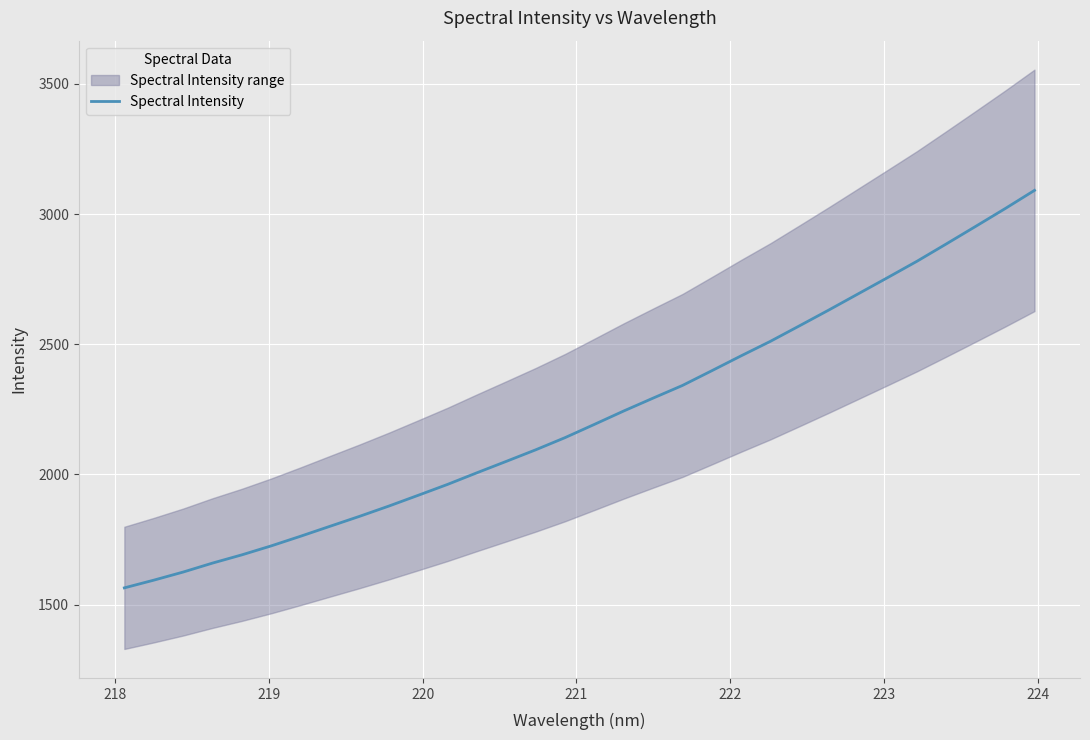

What is the lowest value of the Spectral Intensity series?

1564.4